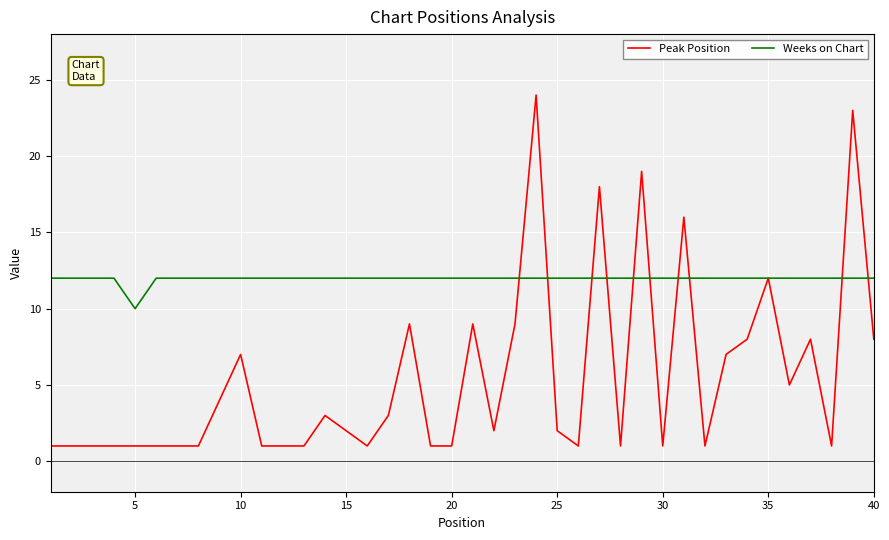

What is the sum of all Weeks on Chart values?

478